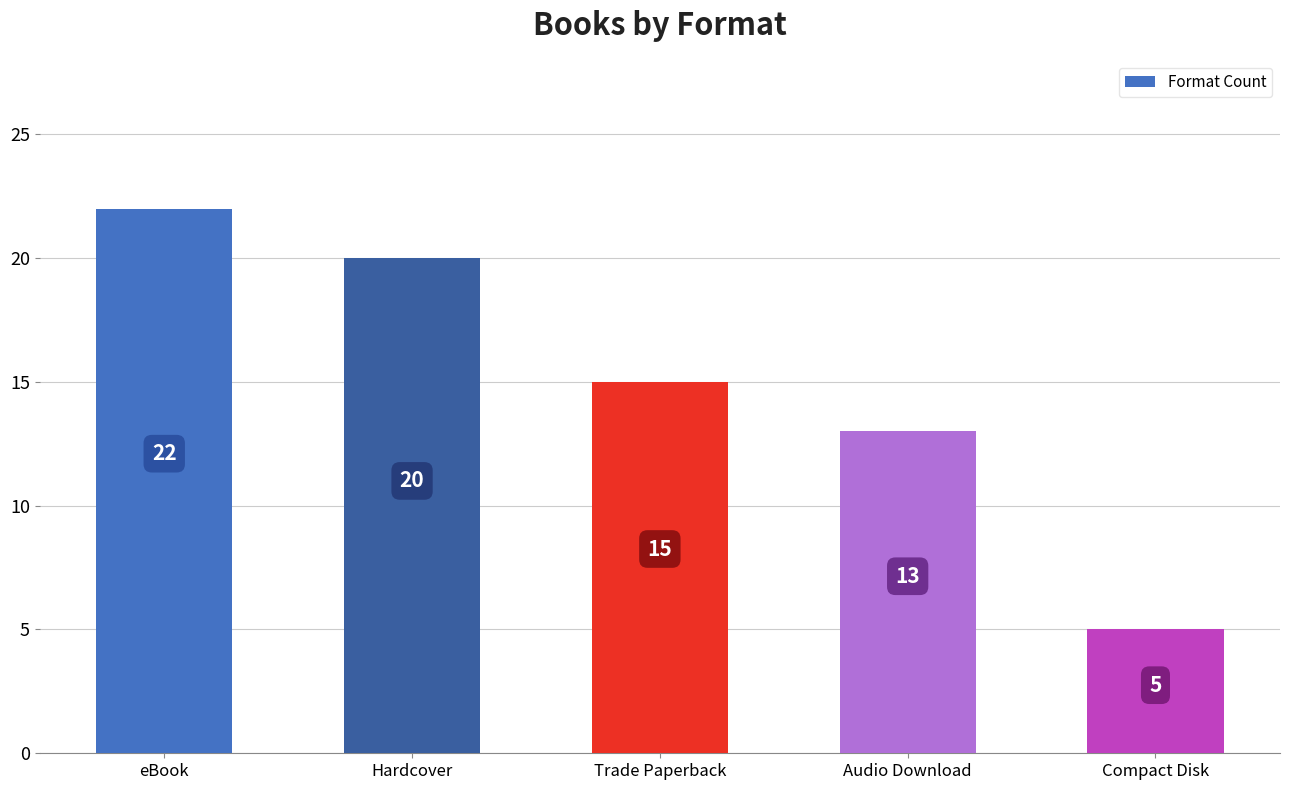

The chart shows a value of 22 at eBook. True or false?

True